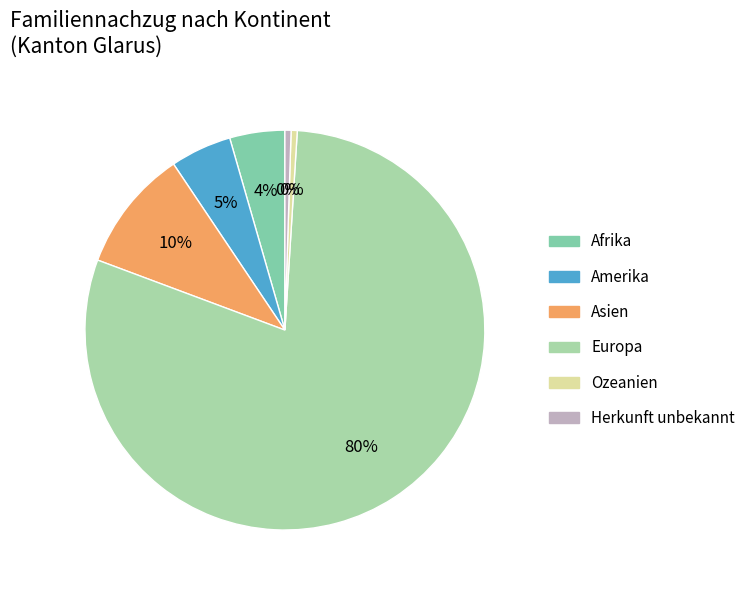

To the nearest percent, what is the average slice percentage?

17%